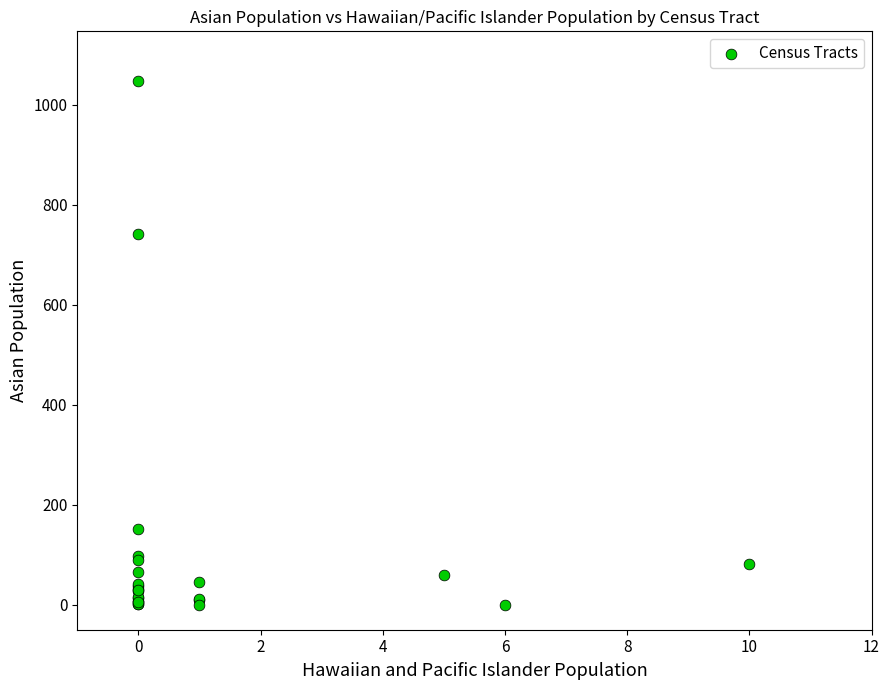

What Y value in the scatter plot is closest to 523?

741